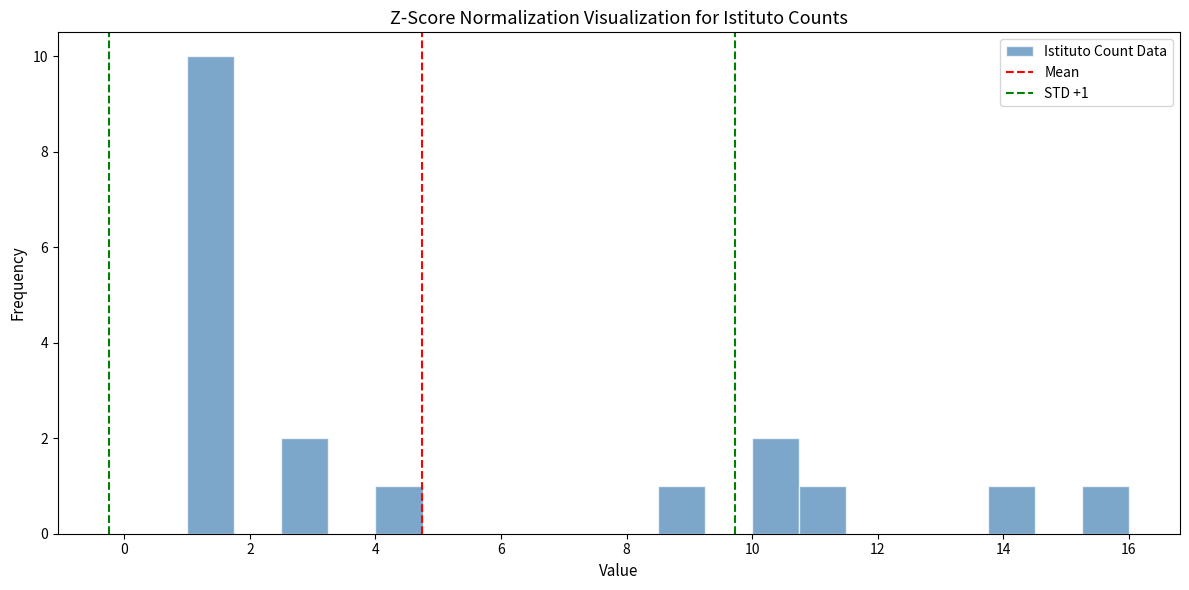

Around what value on the x-axis is the tallest bar? Give the approximate position of its centre, as read against the axis.

1.4